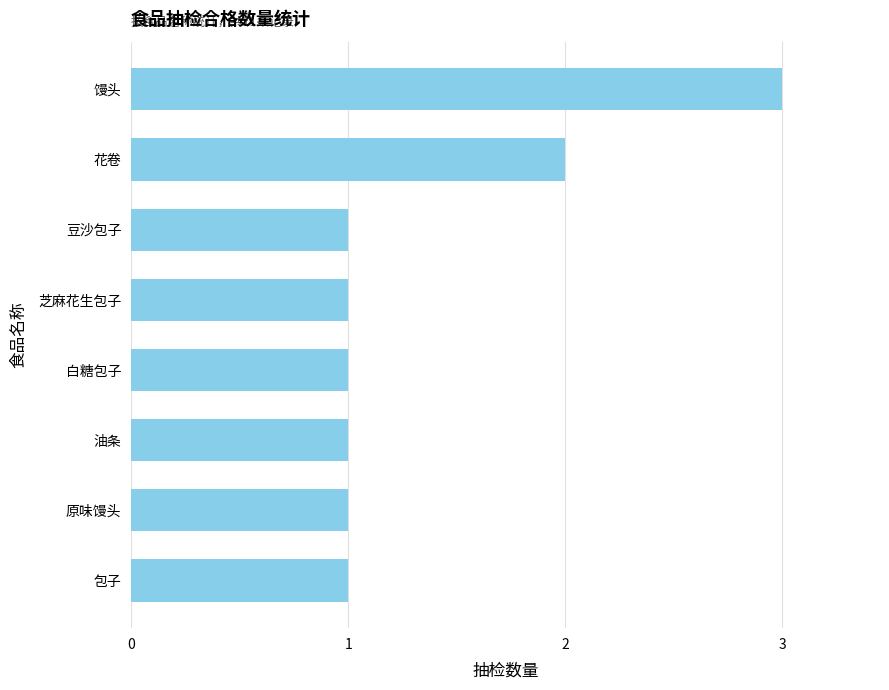

True or false: the data shows 5 at 馒头.

False